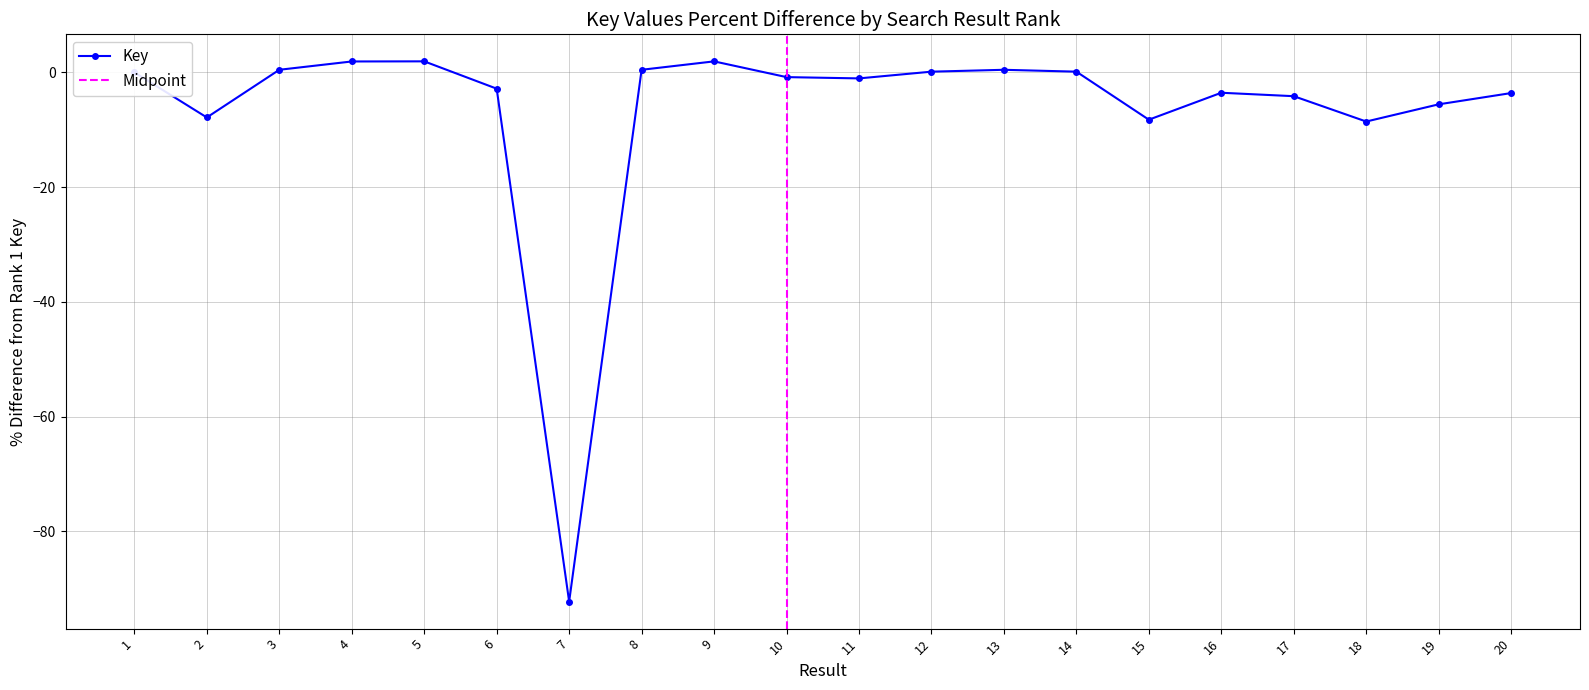

What is the difference between the maximum and minimum values?

94.2